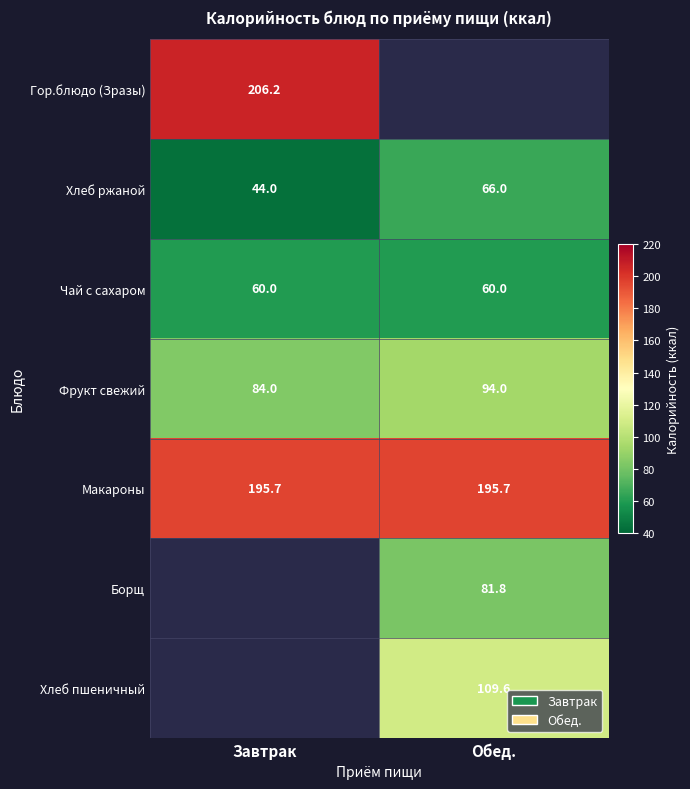

Where is Фрукт свежий nearest to the value 89?

Завтрак